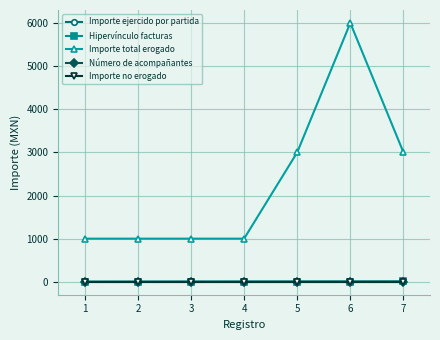

Is this an area chart (filled region under the line)?

No